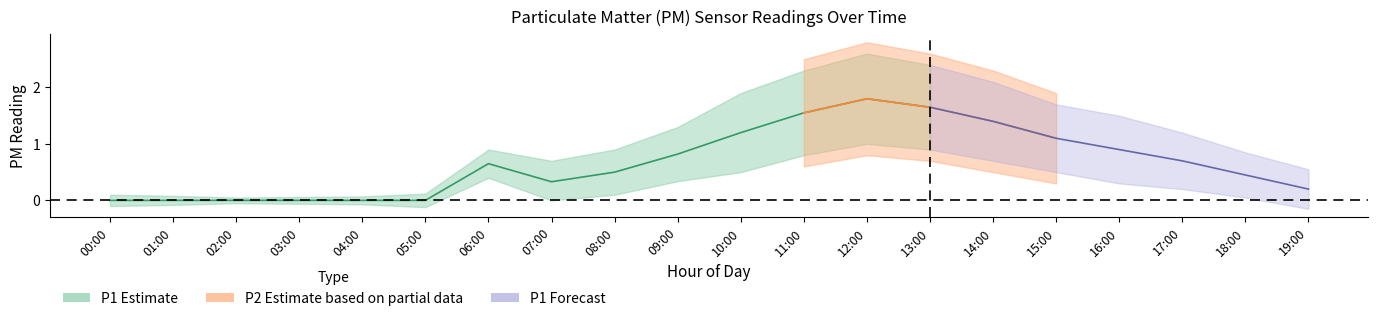

What position from the left is 10:00?

11